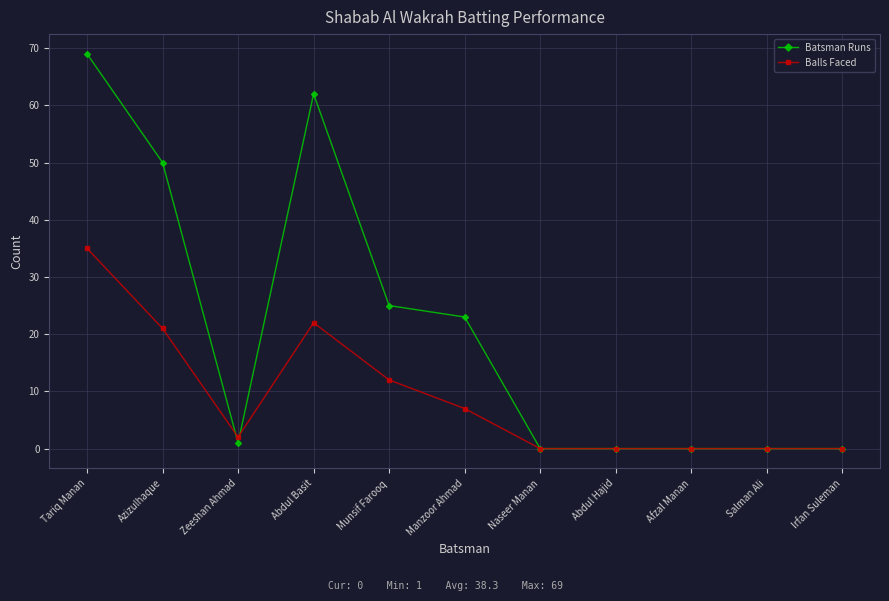

What is the greatest value displayed?

69